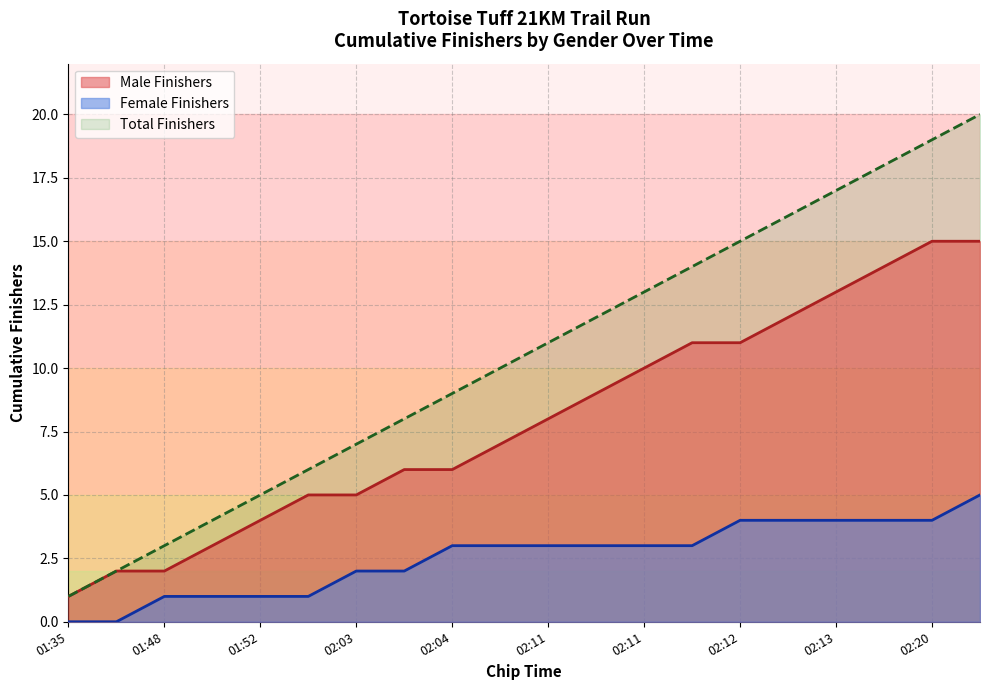

Which has a higher value, 02:04 or 02:12?

02:12